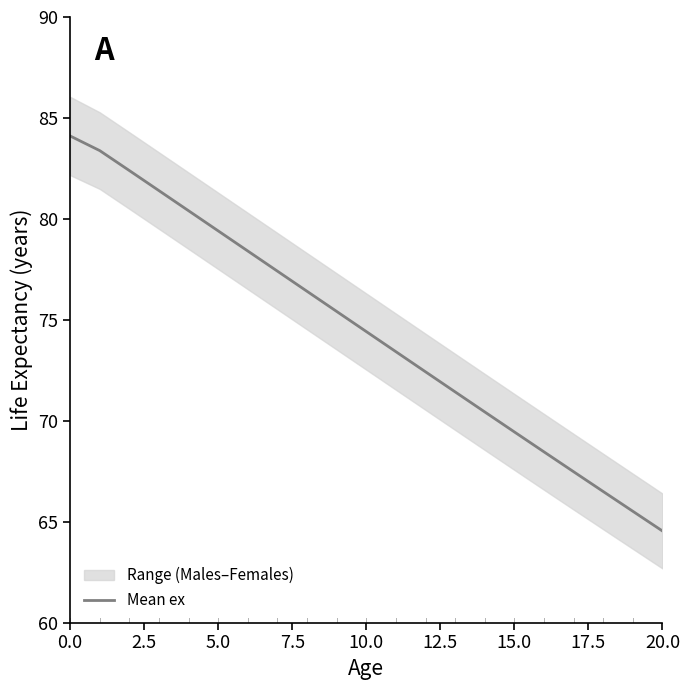

What is the ratio of the value at 15 to the value at 16?

1.0